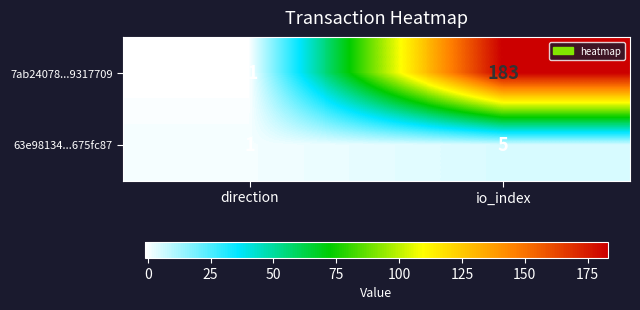

Is it true that 7ab24078...9317709 equals 260 at io_index?

False